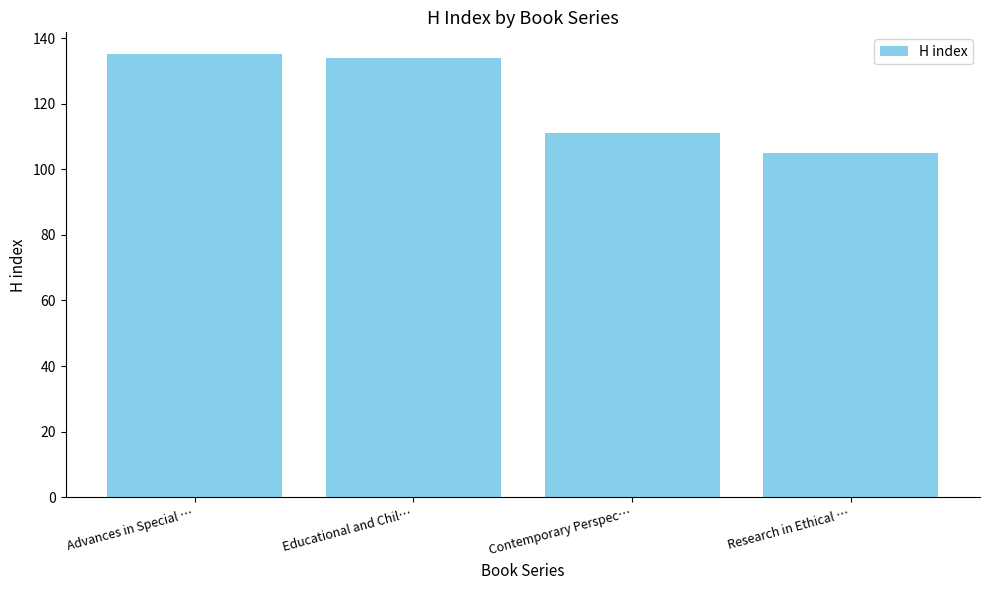

What is the value of the 2nd bar from the left?

134